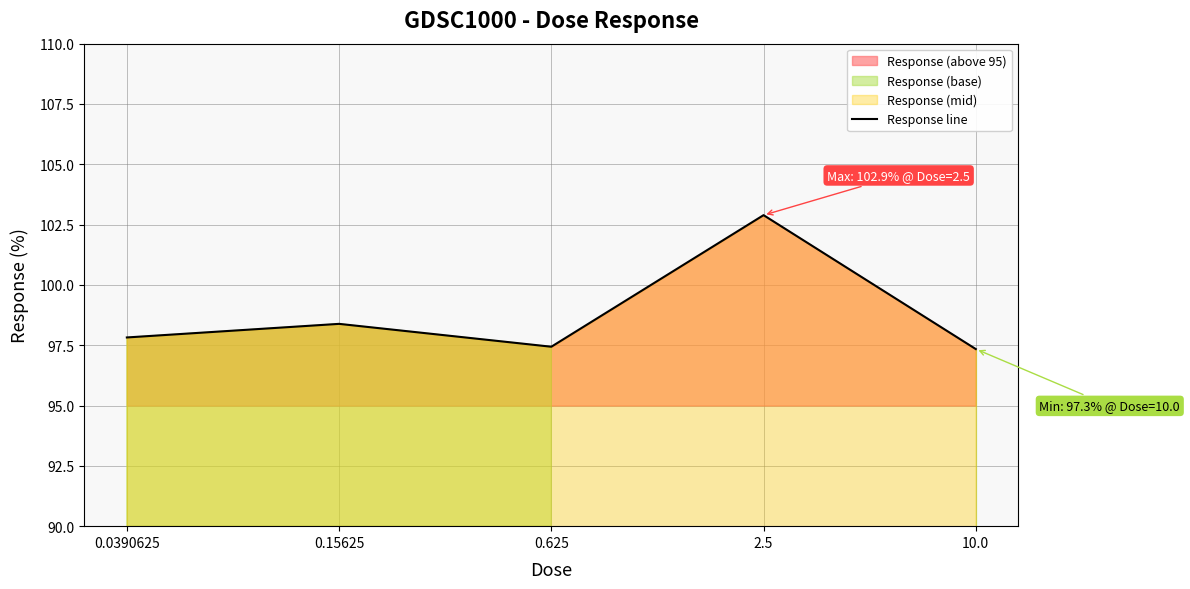

Which has a higher value, 10.0 or 0.15625?

0.15625